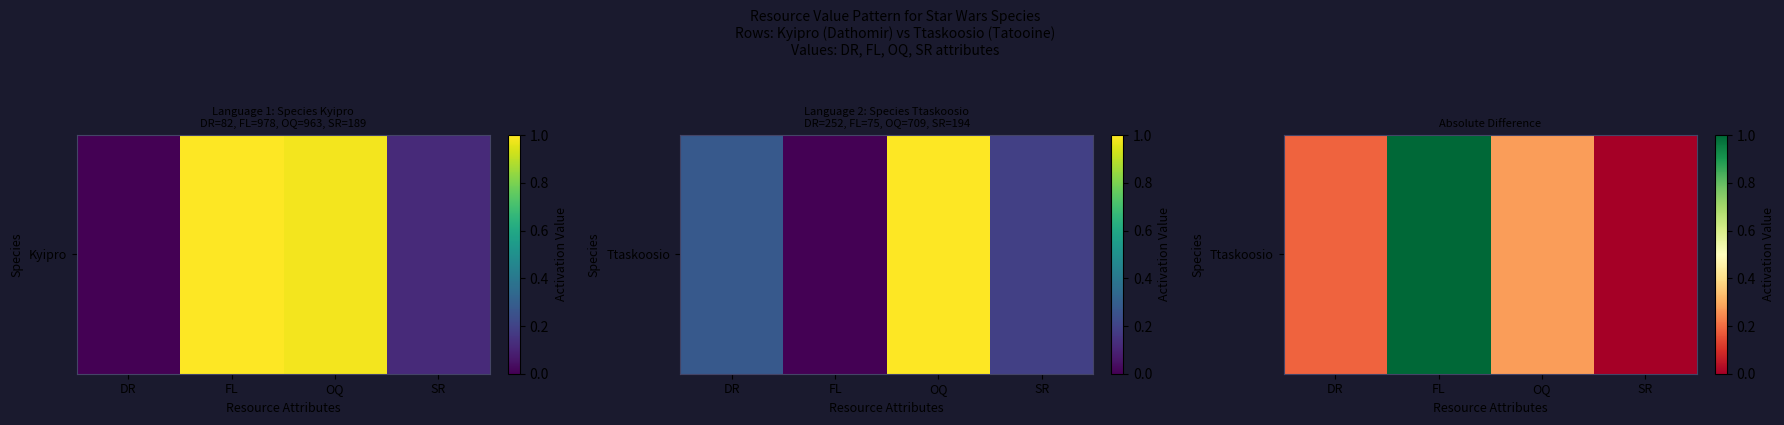

Rank the categories by value from lowest to highest.

SR, DR, OQ, FL